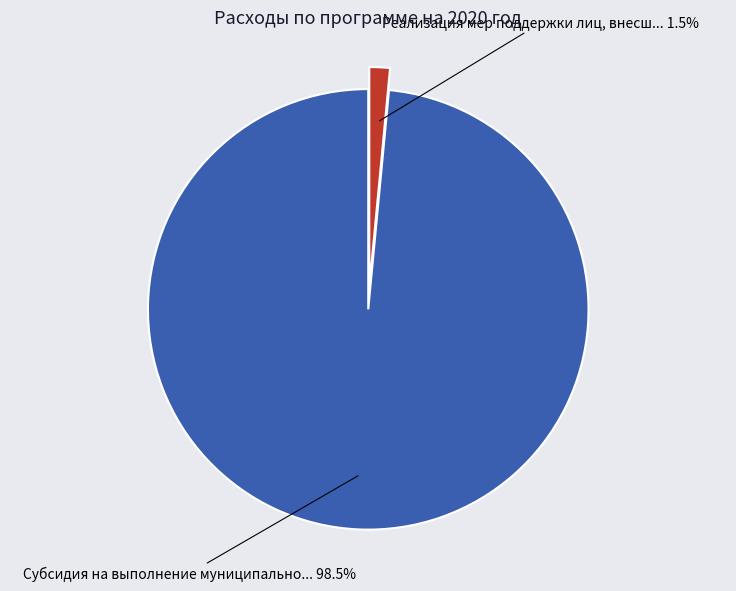

Does any single category account for the majority?

Yes